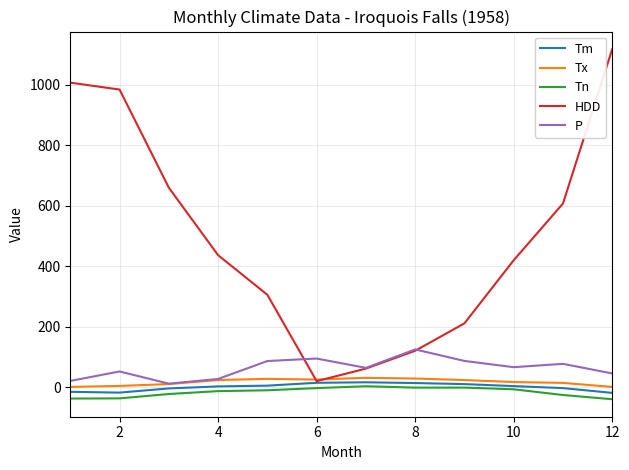

True or false: P and Tn cross at least once.

False